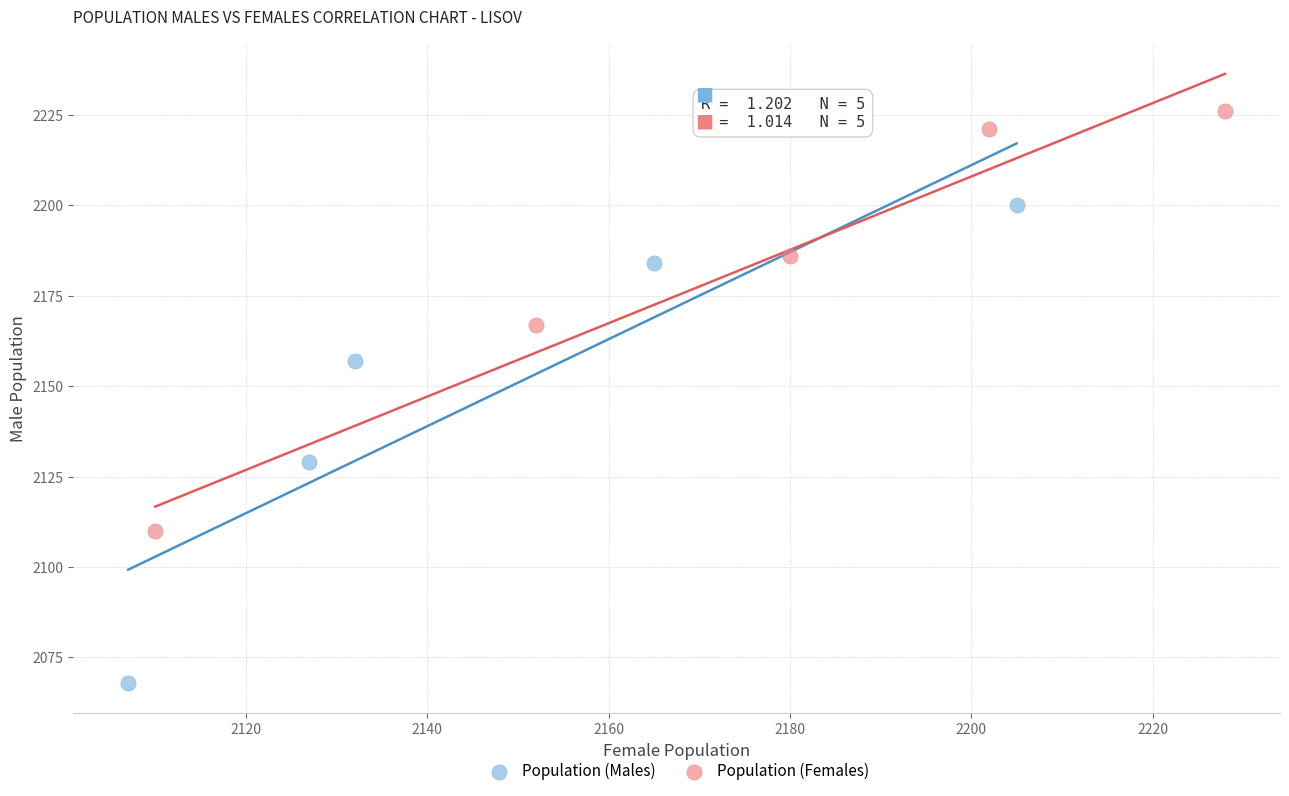

Which series reaches the maximum Y coordinate?

Population (Females)